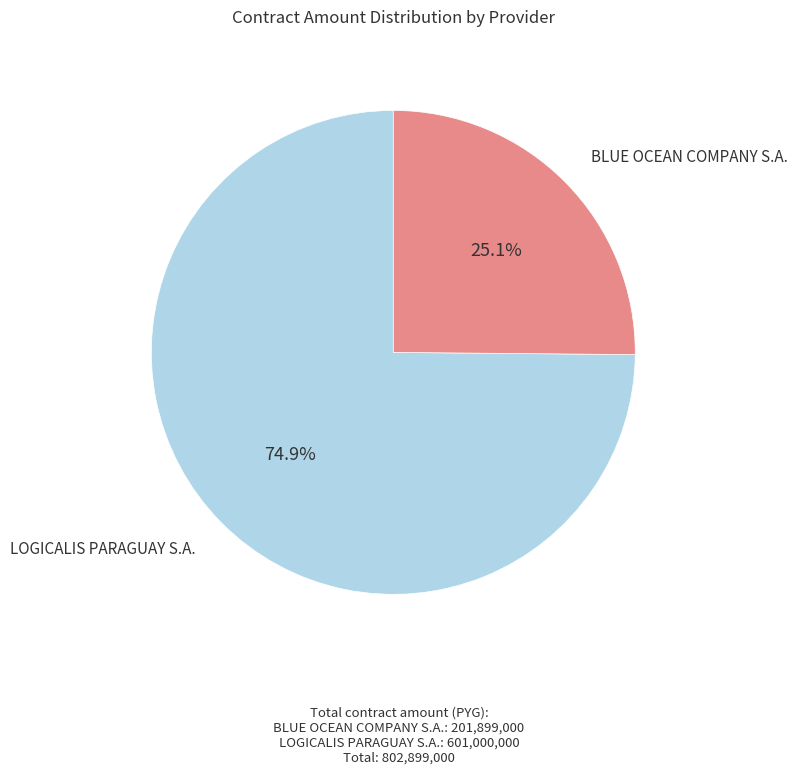

Which slice represents more than half of the pie?

LOGICALIS PARAGUAY S.A.